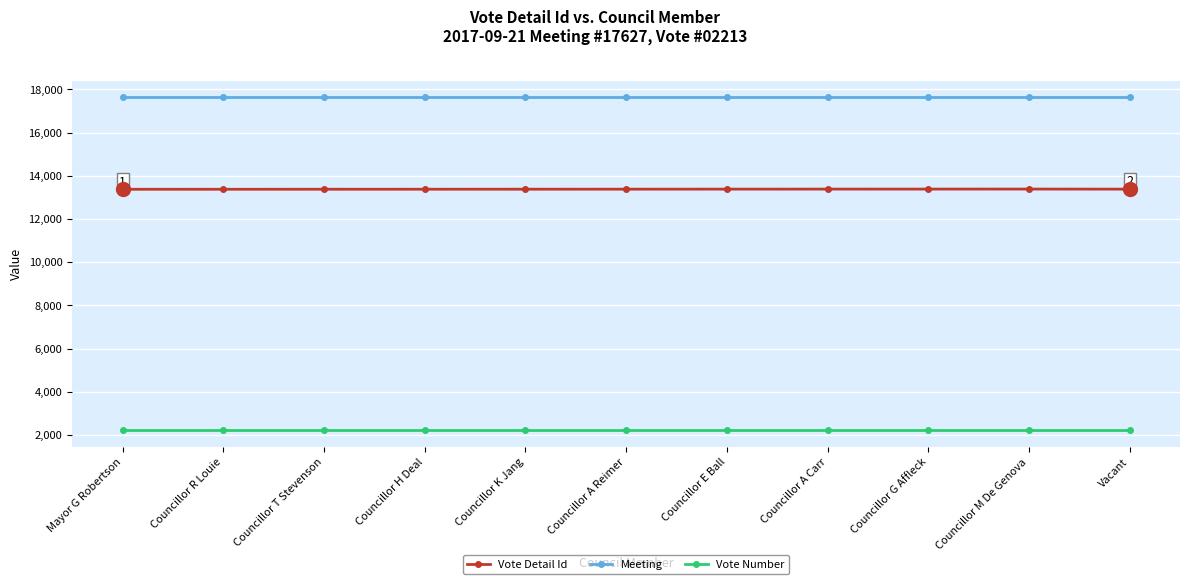

What is the minimum value for Vote Number?

2213